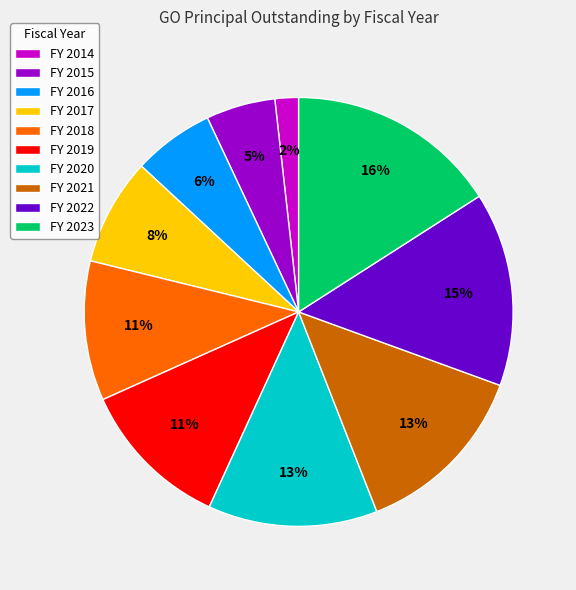

Is it true that FY 2015 is 1% of the pie?

False